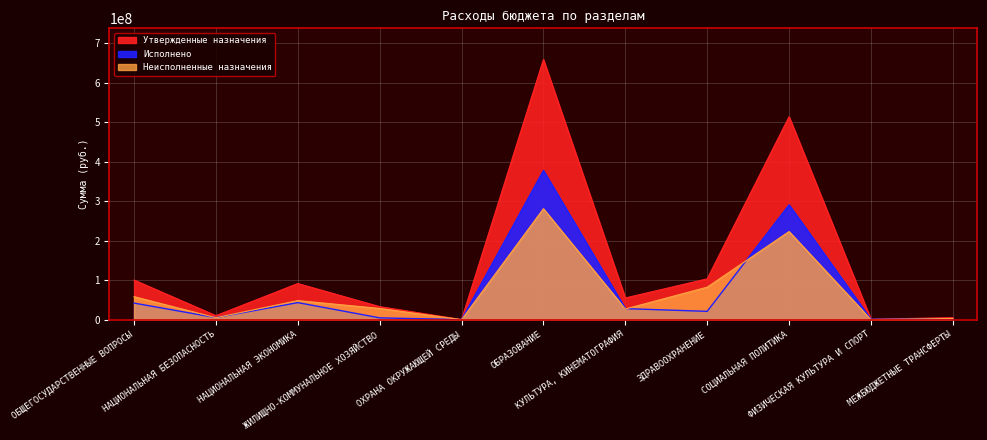

What are all the series names shown in the legend?

Утвержденные назначения, Исполнено, Неисполненные назначения